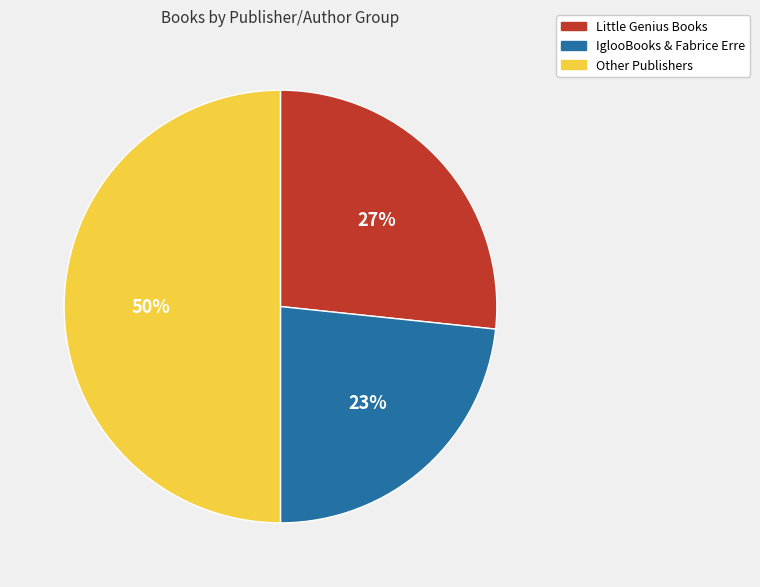

How many slices are in this pie chart?

3